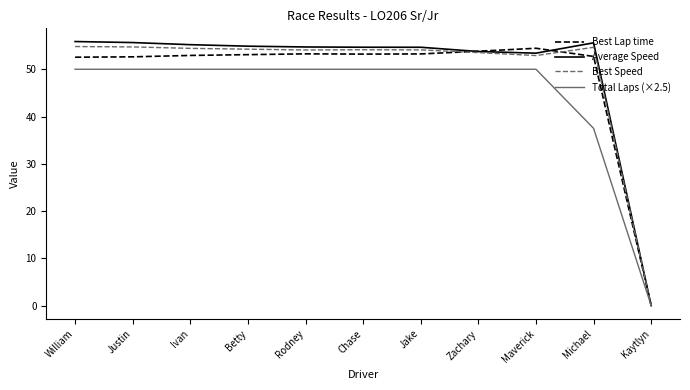

What position from the right is Maverick?

3